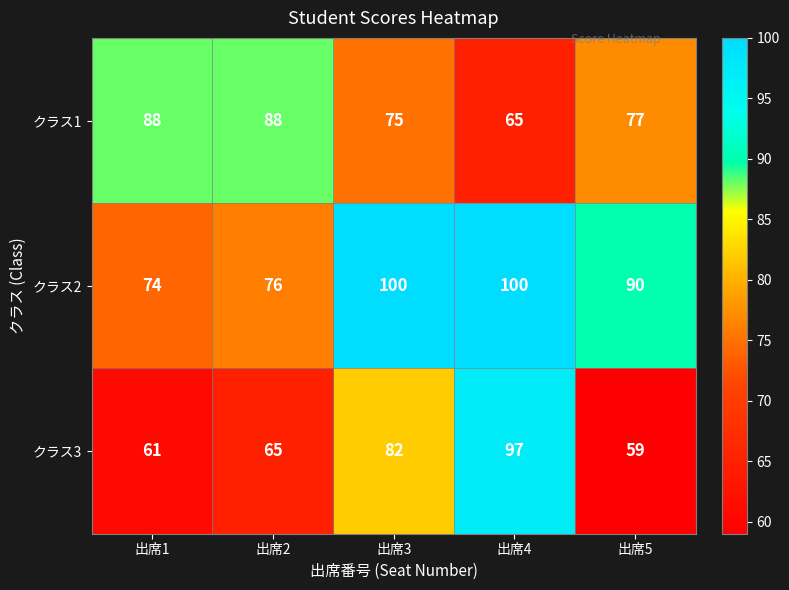

How many categories are shown in the chart?

5